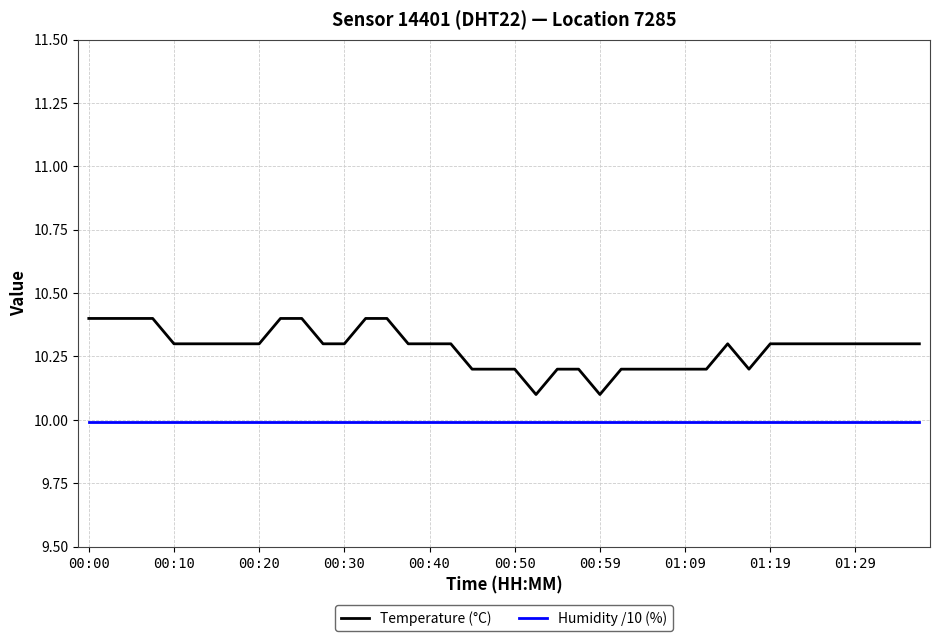

True or false: Humidity /10 (%) and Temperature (°C) cross at least once.

False